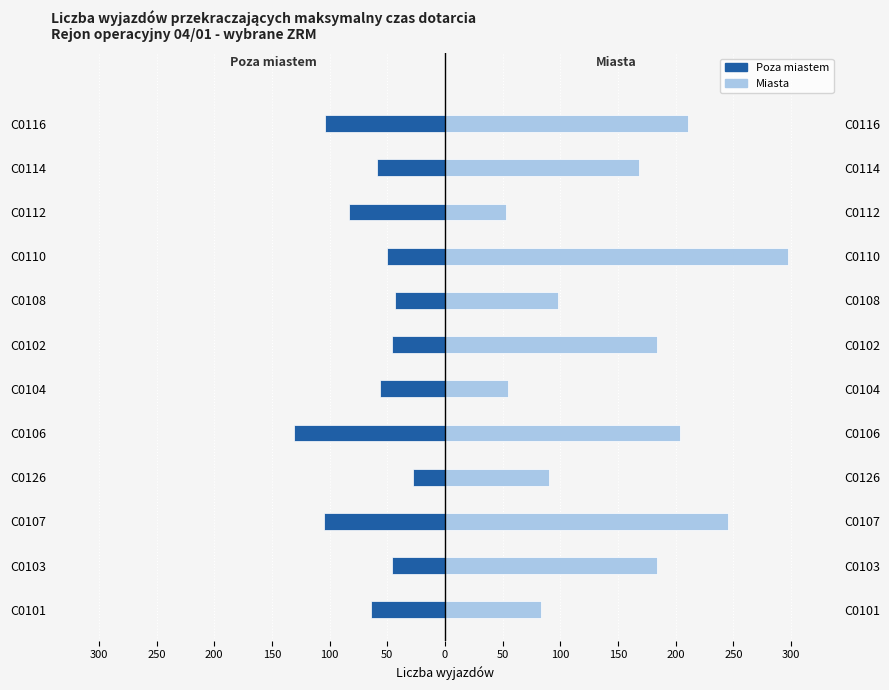

Between C0107 and C0126, which series saw the biggest shift?

Miasta